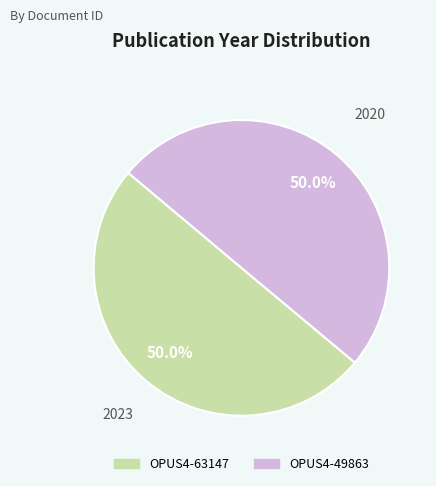

True or false: OPUS4-63147 accounts for 44% of the total.

False